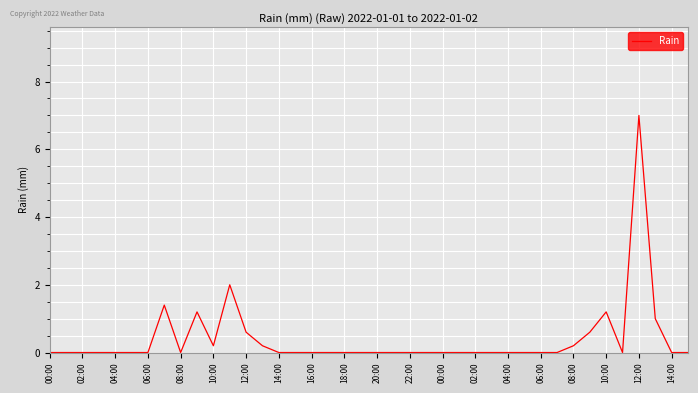

What is the greatest value displayed?

7.0